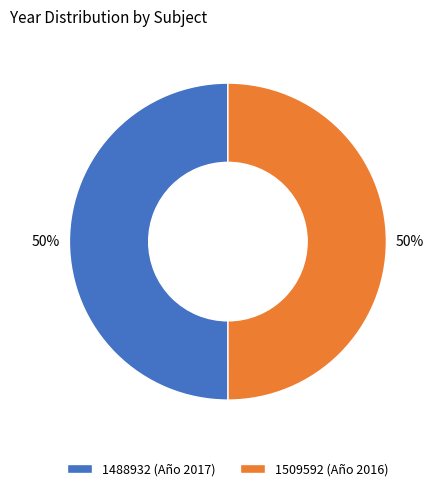

To the nearest percent, what is the average slice percentage?

50%